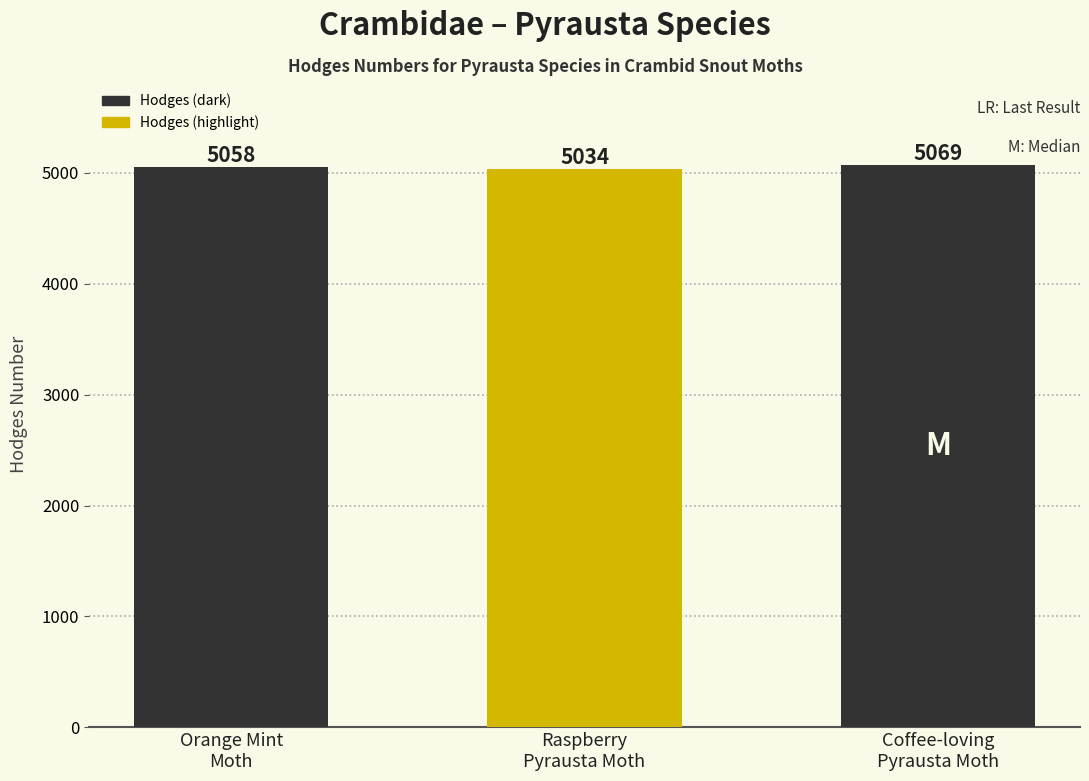

Reading left to right, what are all the values shown in this chart?

Orange Mint
Moth=5058	Raspberry
Pyrausta Moth=5034	Coffee-loving
Pyrausta Moth=5069